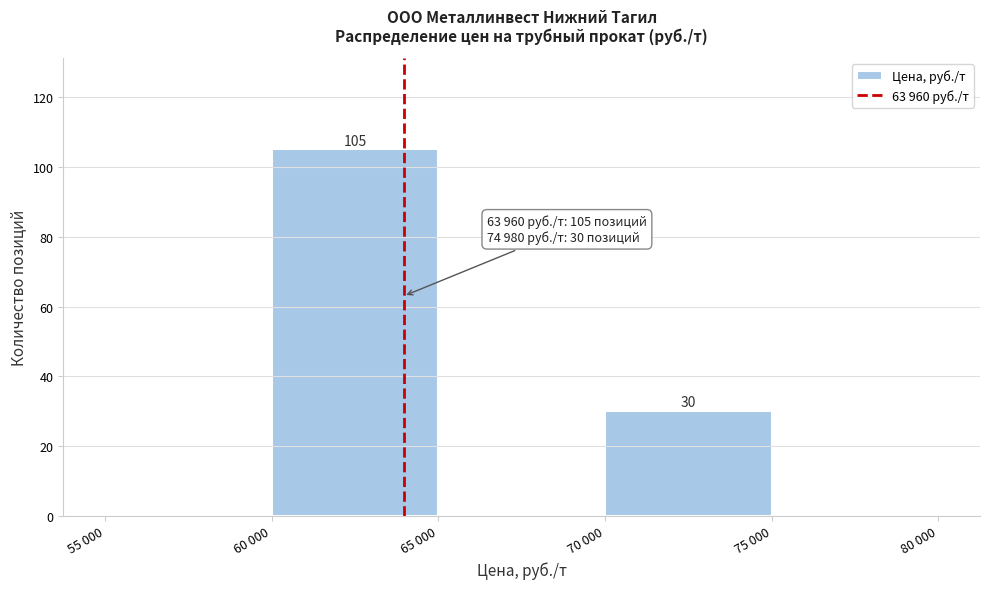

Reading right to left, list all the values displayed in this chart.

75 000=0	70 000=30	65 000=0	60 000=105	55 000=0